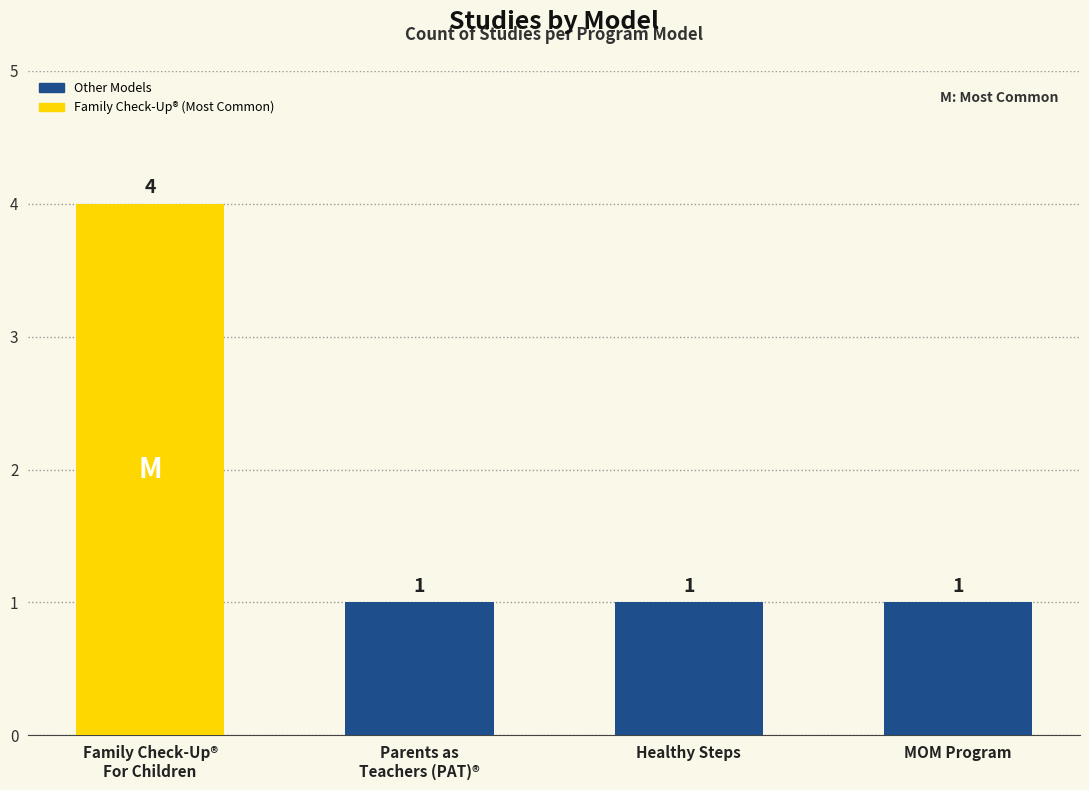

The chart shows a value of 2 at MOM Program. True or false?

False